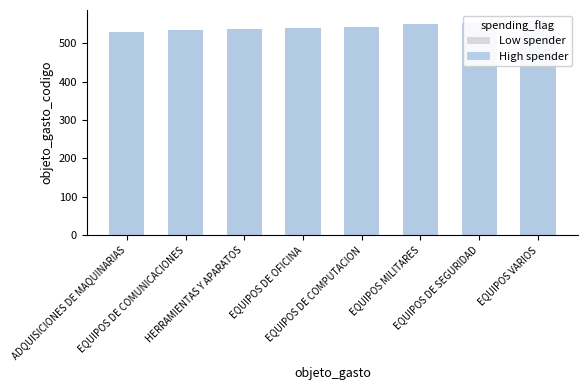

What is the value of the High spender bar at the 5th from the left?

543